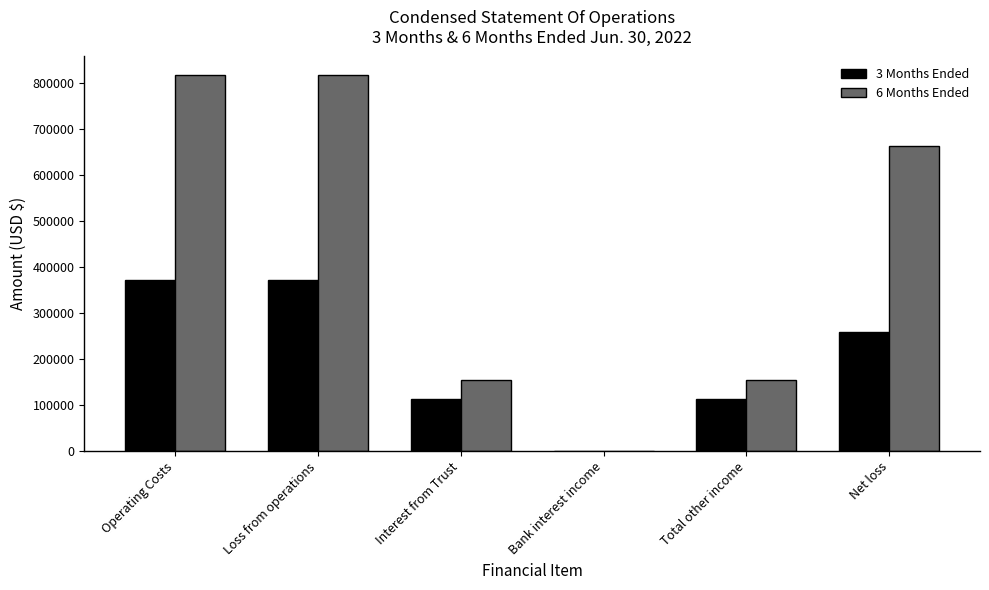

How many groups of bars are there?

6